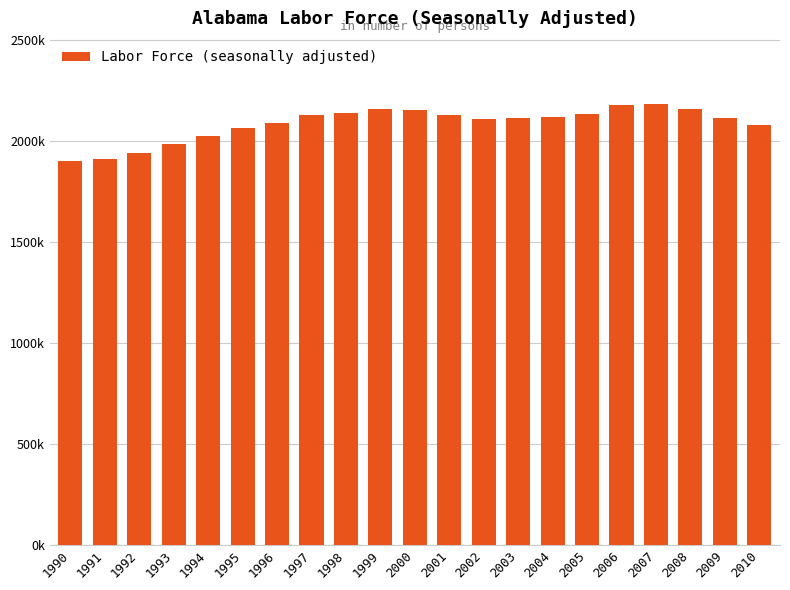

Between 1995 and 2006, which is larger?

2006